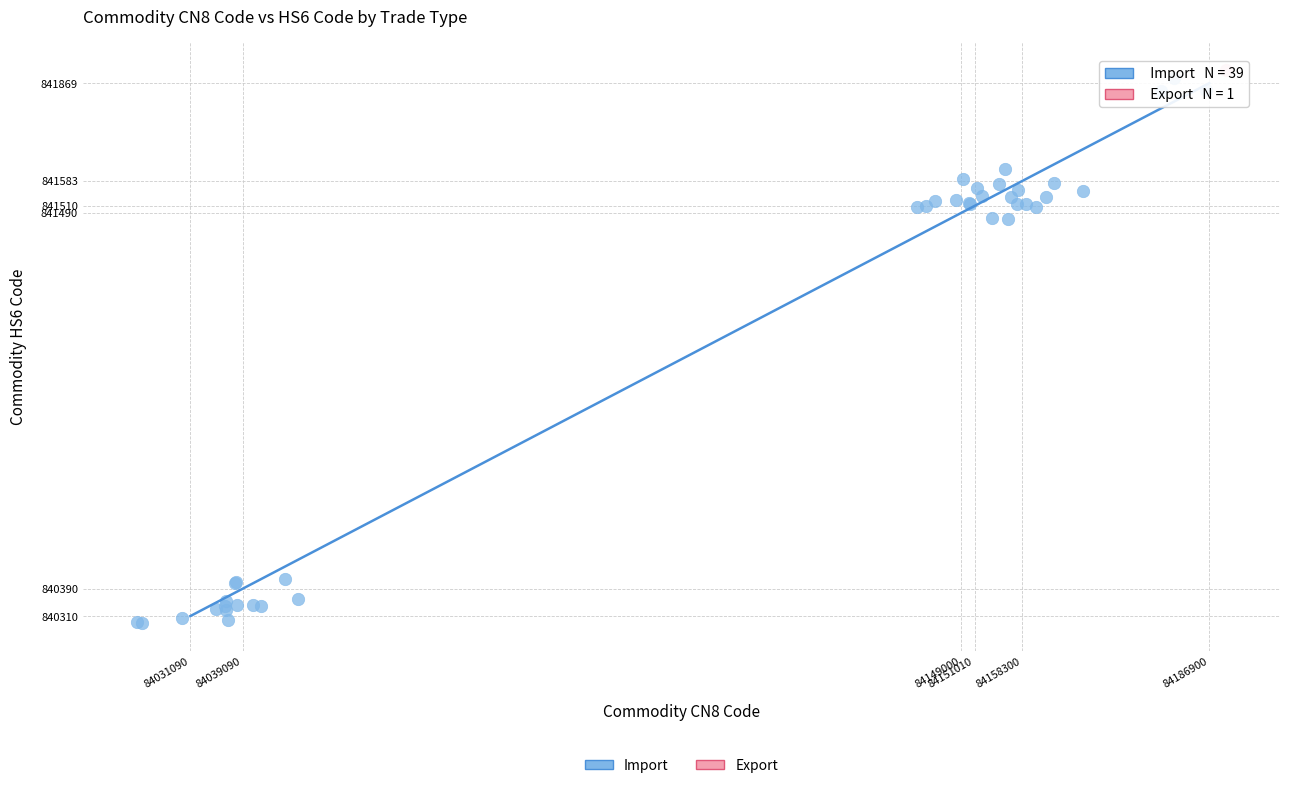

What are all the series names shown in the legend?

Import, Export